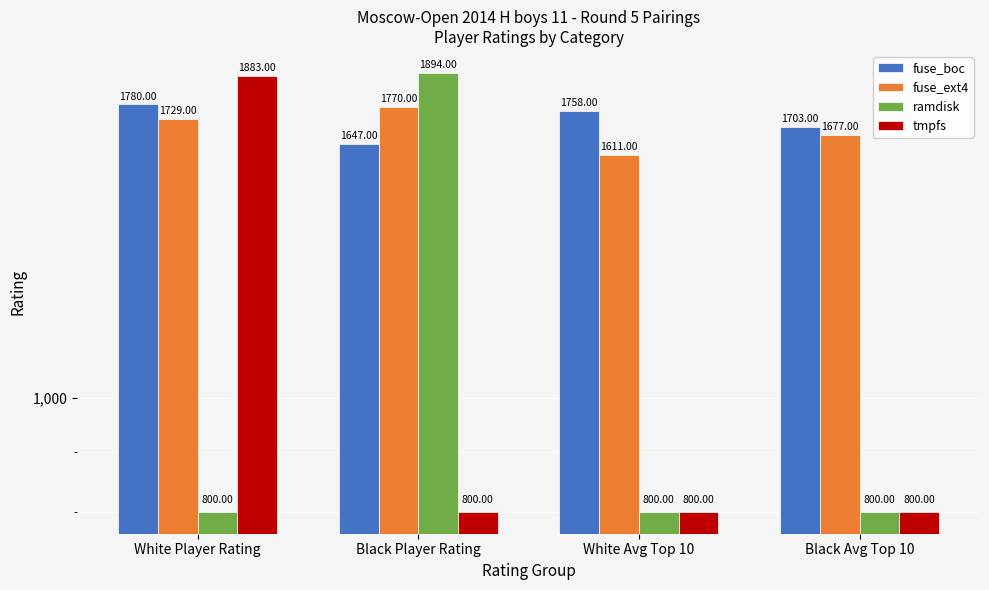

Reading left to right, what are all the values shown in this chart?

fuse_boc: White Player Rating=1780	Black Player Rating=1647	White Avg Top 10=1758	Black Avg Top 10=1703
fuse_ext4: White Player Rating=1729	Black Player Rating=1770	White Avg Top 10=1611	Black Avg Top 10=1677
ramdisk: White Player Rating=800	Black Player Rating=1894	White Avg Top 10=800	Black Avg Top 10=800
tmpfs: White Player Rating=1883	Black Player Rating=800	White Avg Top 10=800	Black Avg Top 10=800